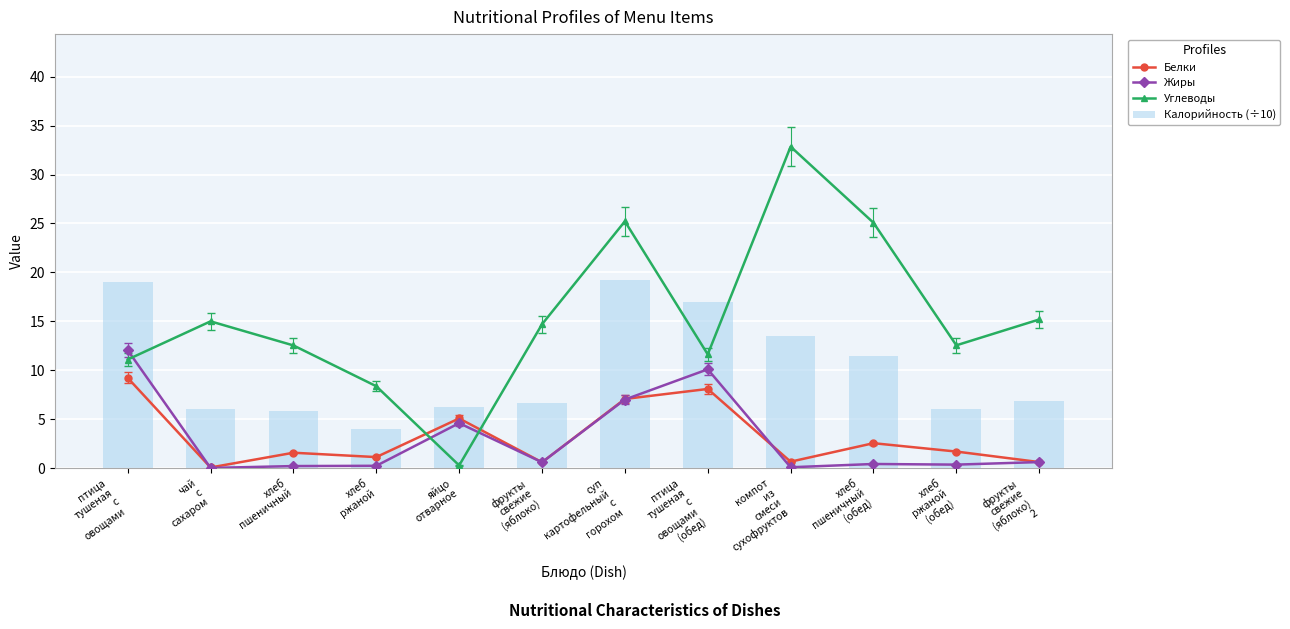

What is the difference between the maximum and second lowest values in the Жиры series?

12.0